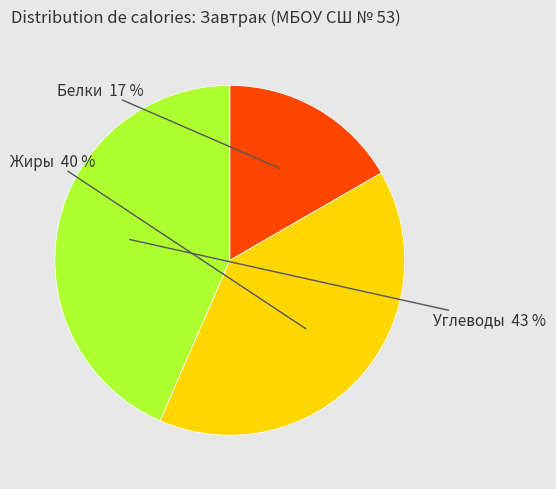

Is there a majority slice in this chart?

No